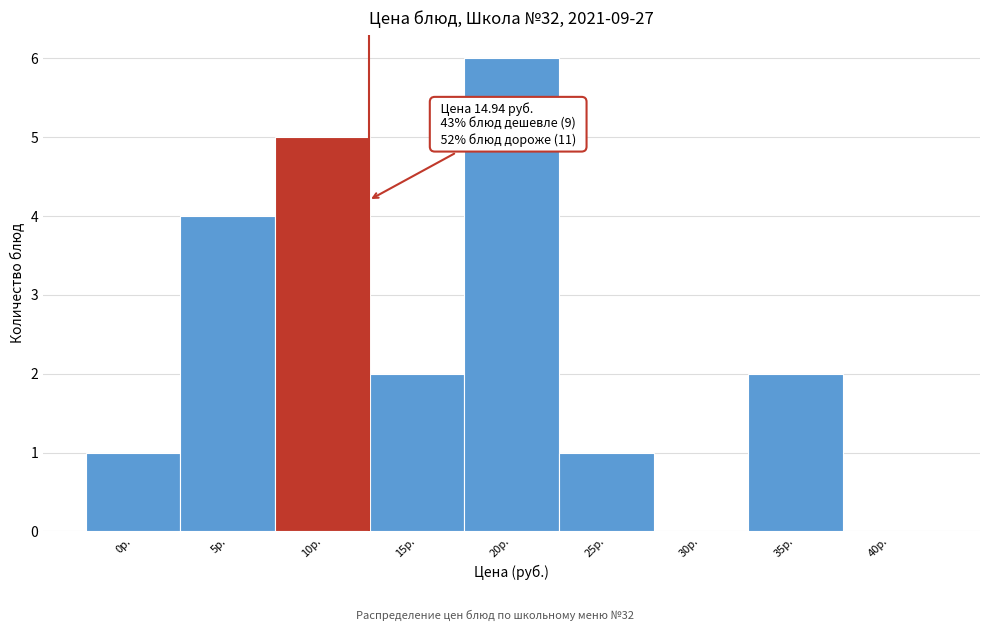

Reading right to left, transcribe all the data shown in this chart.

40р.=0	35р.=2	30р.=0	25р.=1	20р.=6	15р.=2	10р.=5	5р.=4	0р.=1